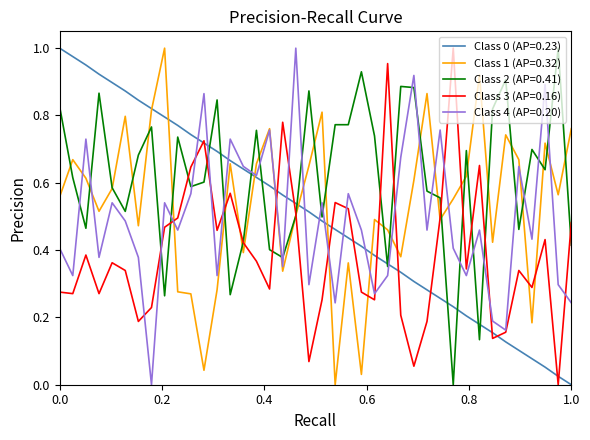

Which series has the largest total across all categories?

Class 2 (AP=0.41)